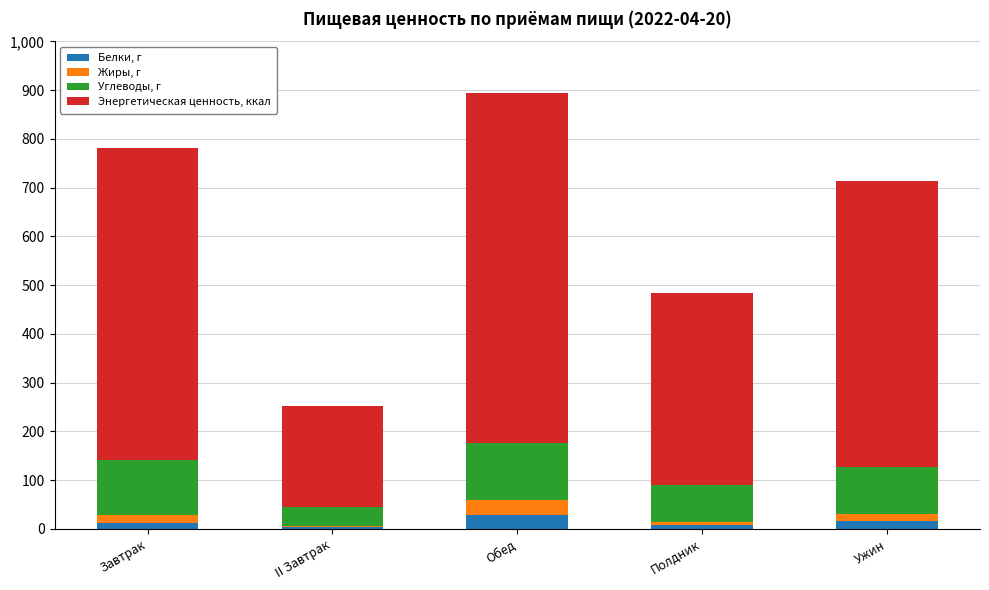

What is the maximum value for Белки, г?

28.2